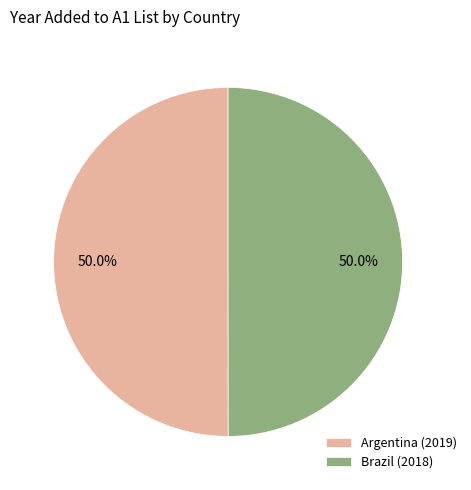

What is the total percentage of Argentina (2019) and Brazil (2018)?

100.0%